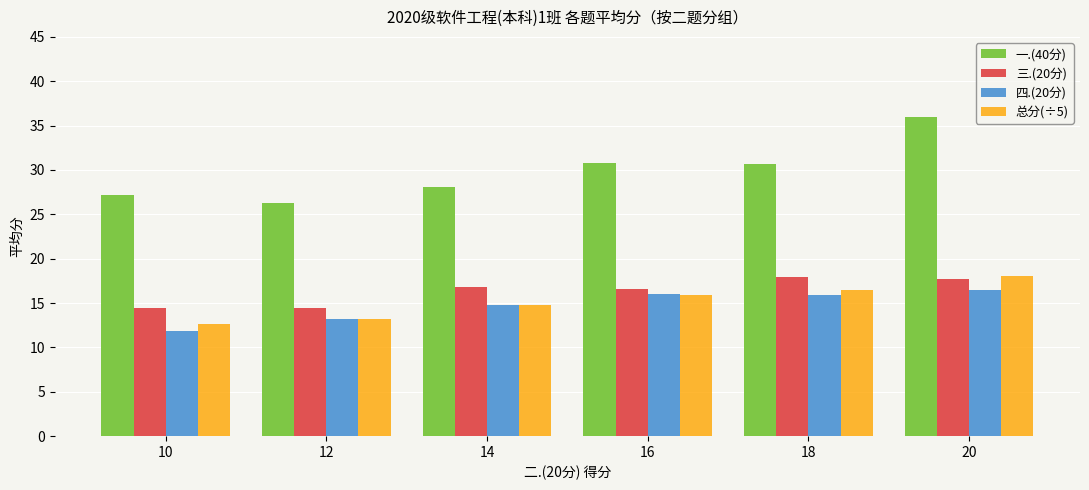

At which category does the chart reach its minimum across all series?

10